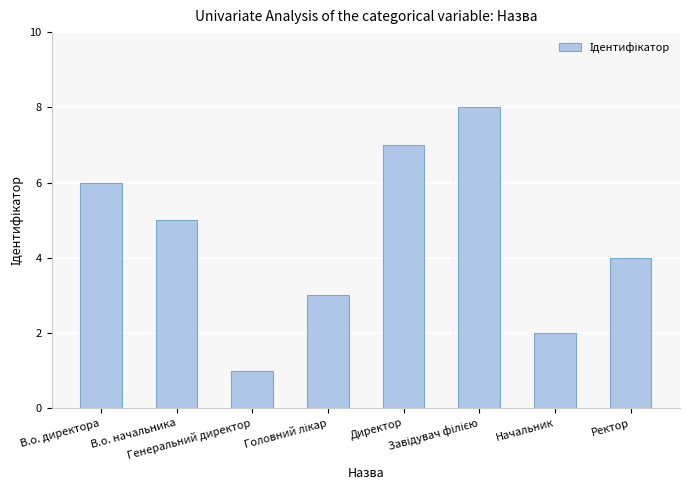

Which has a higher value, Генеральний директор or В.о. директора?

В.о. директора